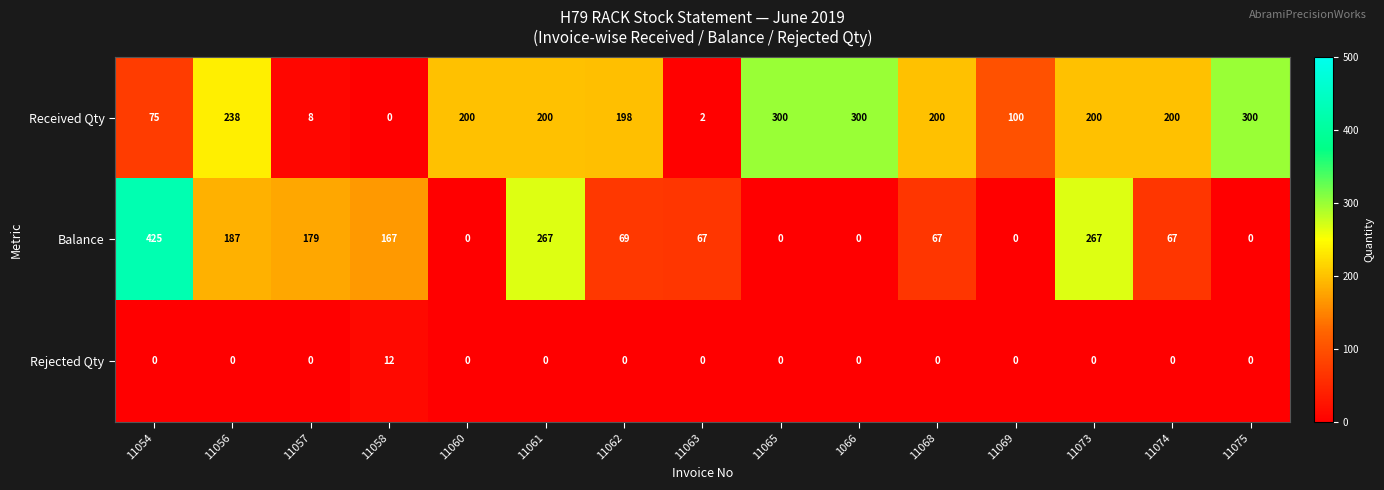

The value of Received Qty at 11065 is 300. True or false?

True